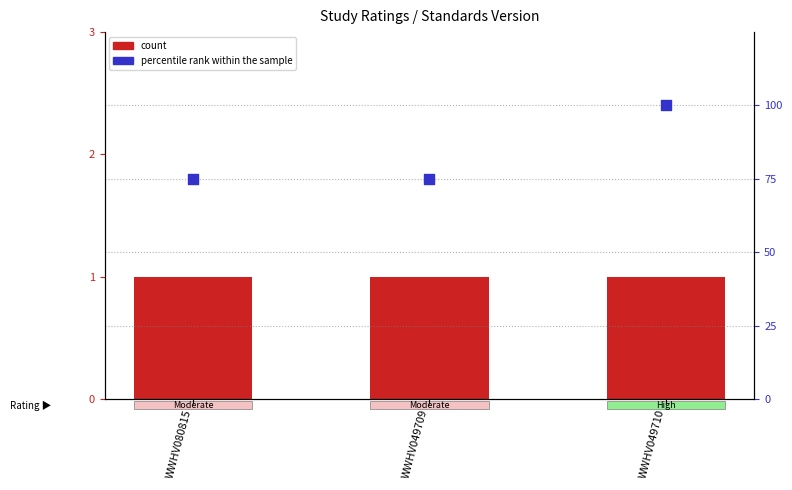

At which category is the sum across all series the highest?

WWHV049710